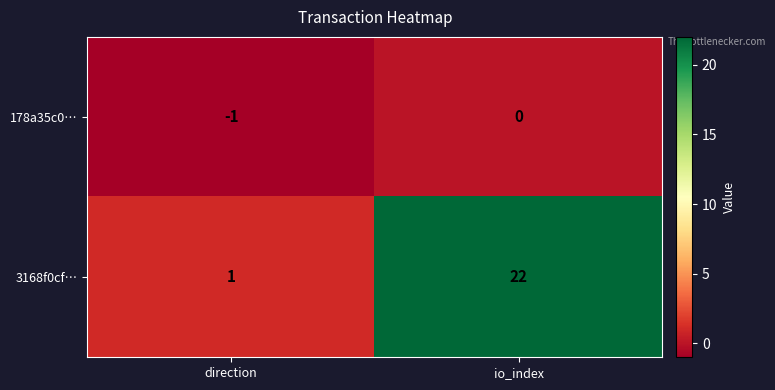

At direction, list the series in order from largest to smallest.

3168f0cf…, 178a35c0…